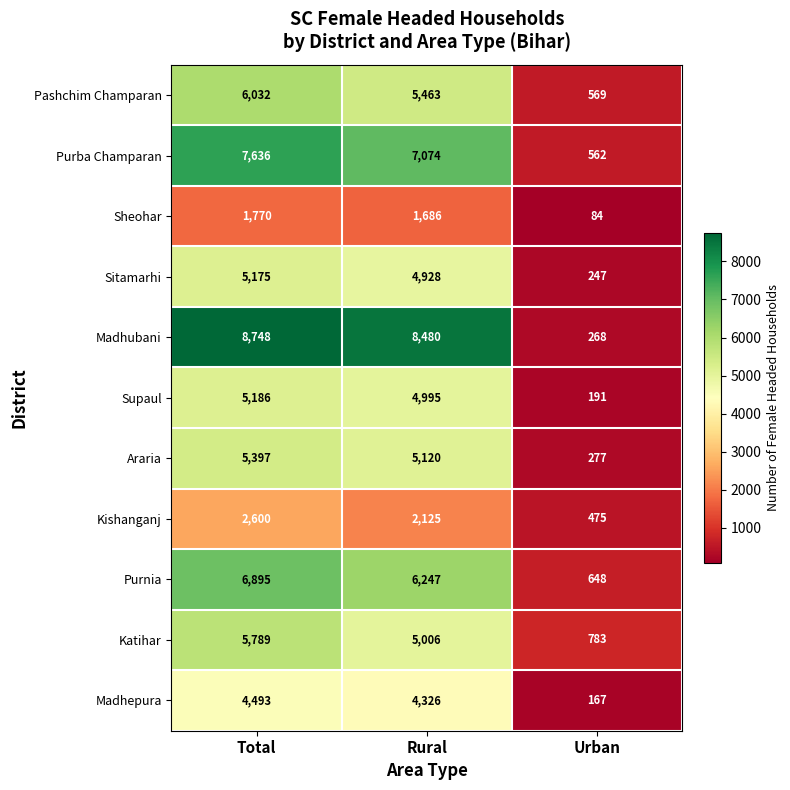

What value does the Katihar series have at Urban?

783